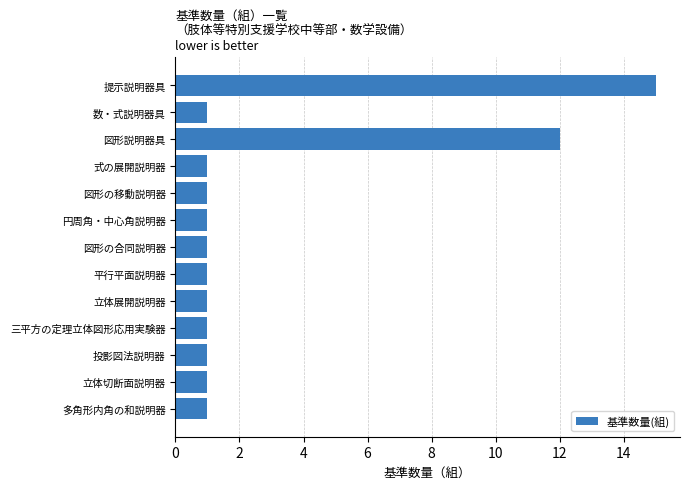

Does the chart contain stacked bars?

No